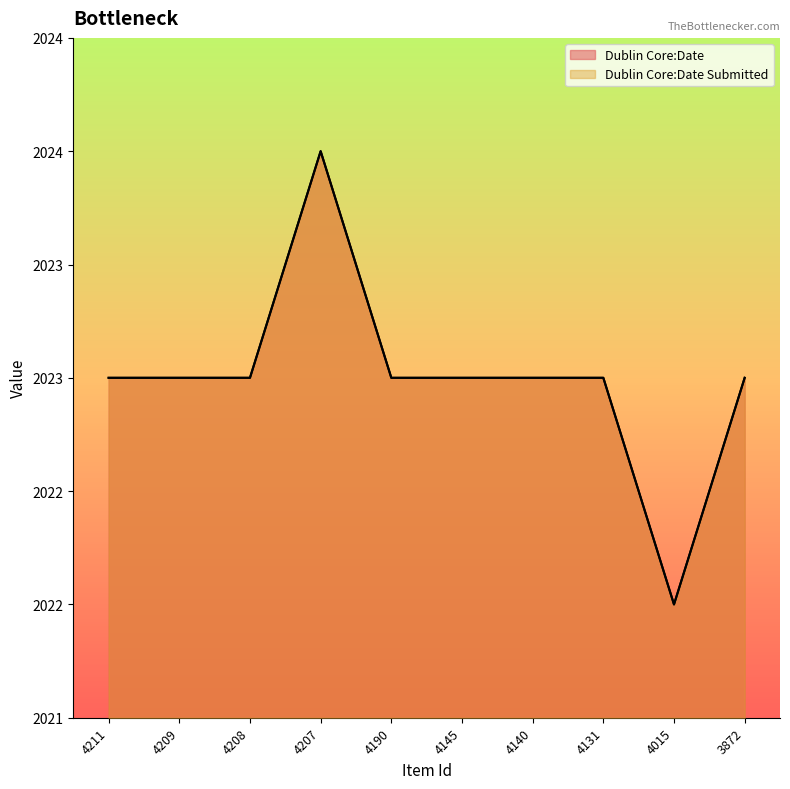

Reading left to right, list all the values displayed in this chart.

Dublin Core:Date: 4211=2023	4209=2023	4208=2023	4207=2024	4190=2023	4145=2023	4140=2023	4131=2023	4015=2022	3872=2023
Dublin Core:Date Submitted: 4211=2023	4209=2023	4208=2023	4207=2024	4190=2023	4145=2023	4140=2023	4131=2023	4015=2022	3872=2023